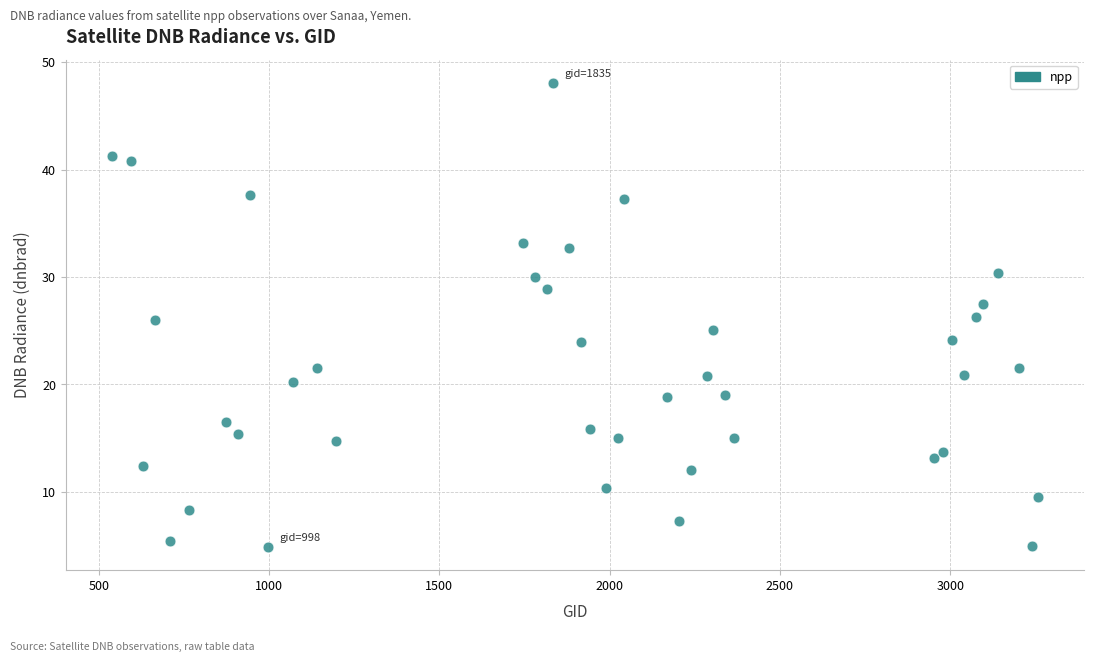

What is the range of Y values (max minus min)?

43.2